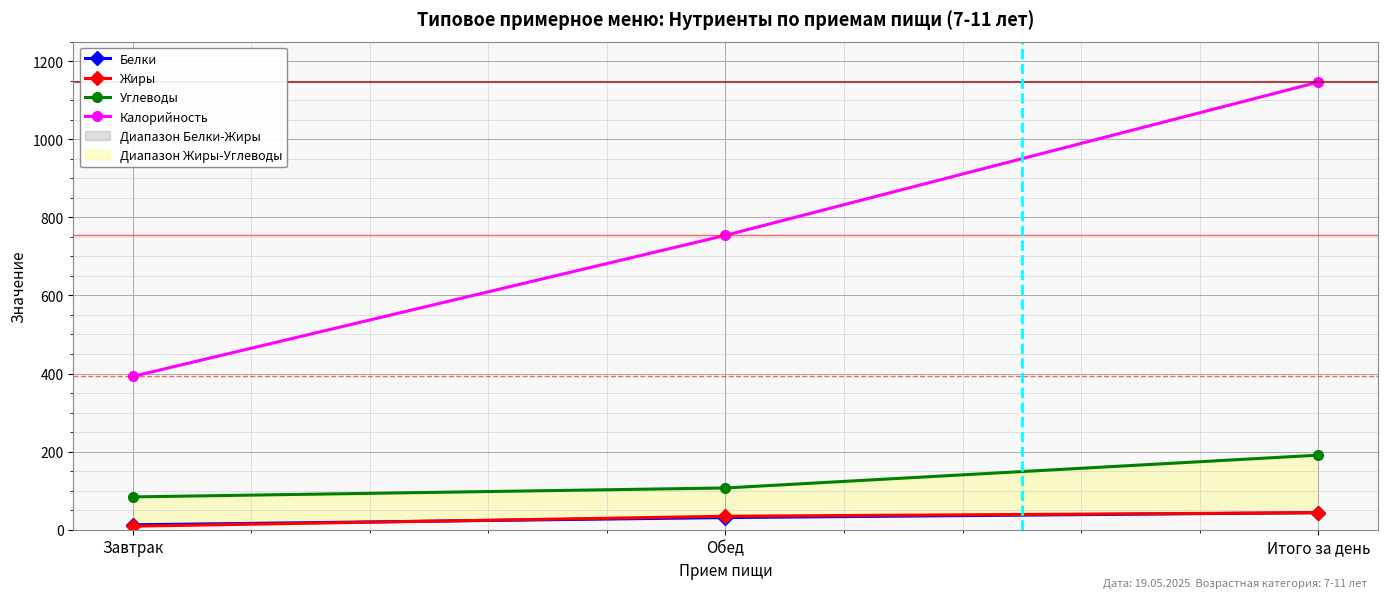

Reading right to left, extract all data points from this chart.

Белки: Итого за день=43.7	Обед=31.1	Завтрак=12.6
Жиры: Итого за день=43.6	Обед=34.5	Завтрак=9.1
Углеводы: Итого за день=191.0	Обед=106.9	Завтрак=84.0
Калорийность: Итого за день=1146.4	Обед=753.9	Завтрак=392.4